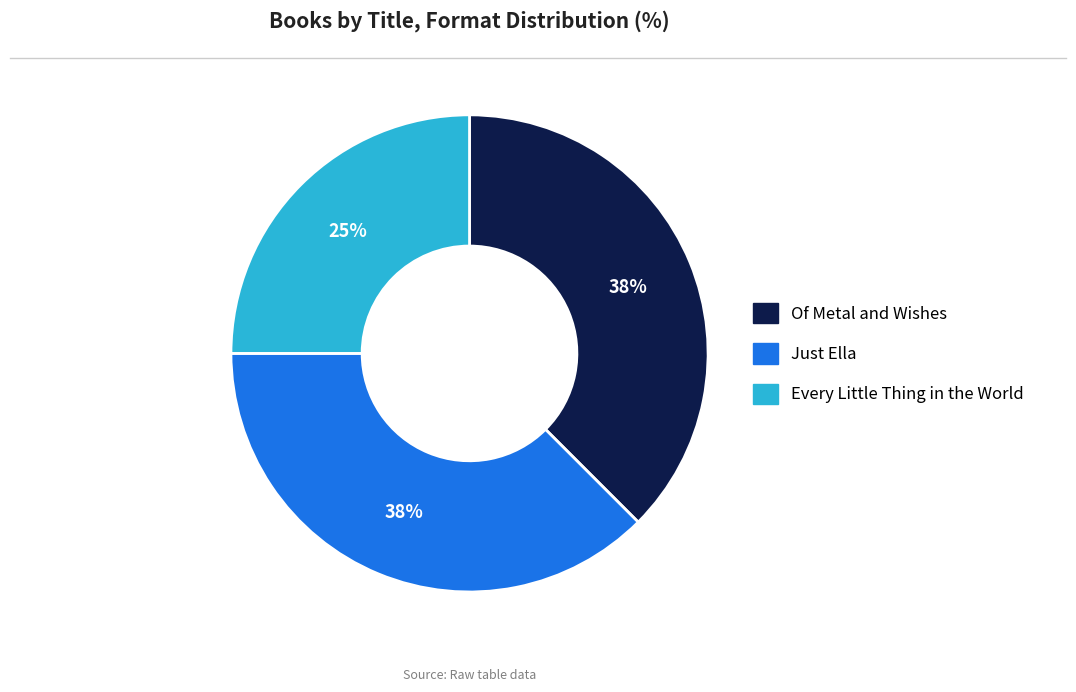

To the nearest percent, what is the combined percentage of Of Metal and Wishes and Just Ella?

75%